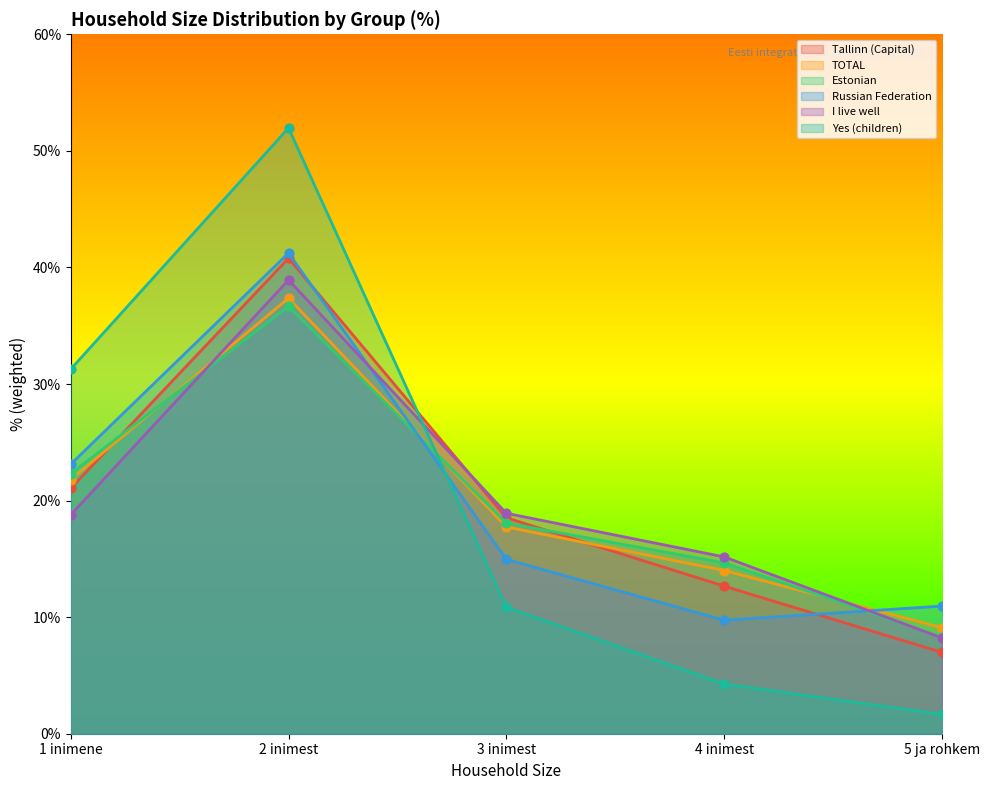

Which series reaches the minimum Y coordinate?

Yes (children)